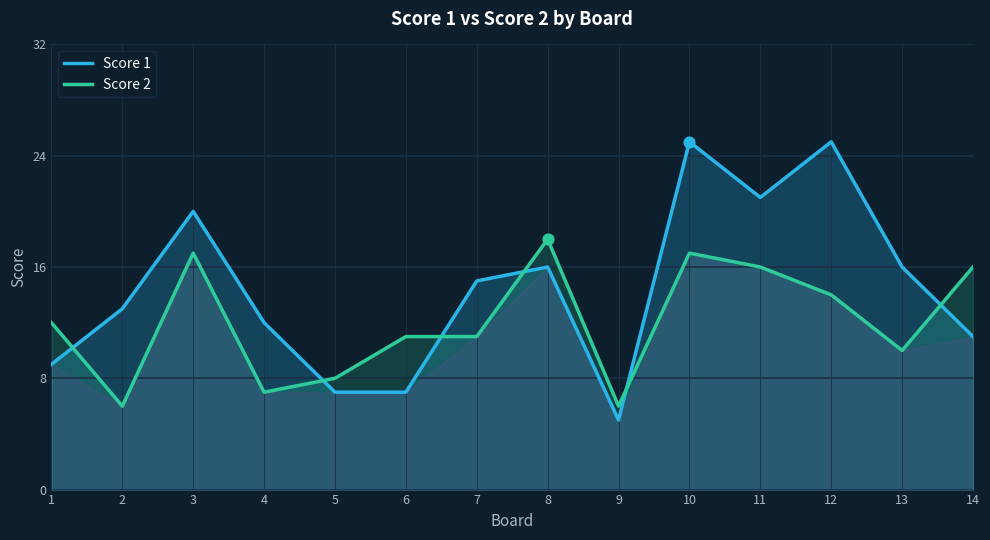

Is the value of Score 1 at 8 greater than the value of Score 2 at 11?

No